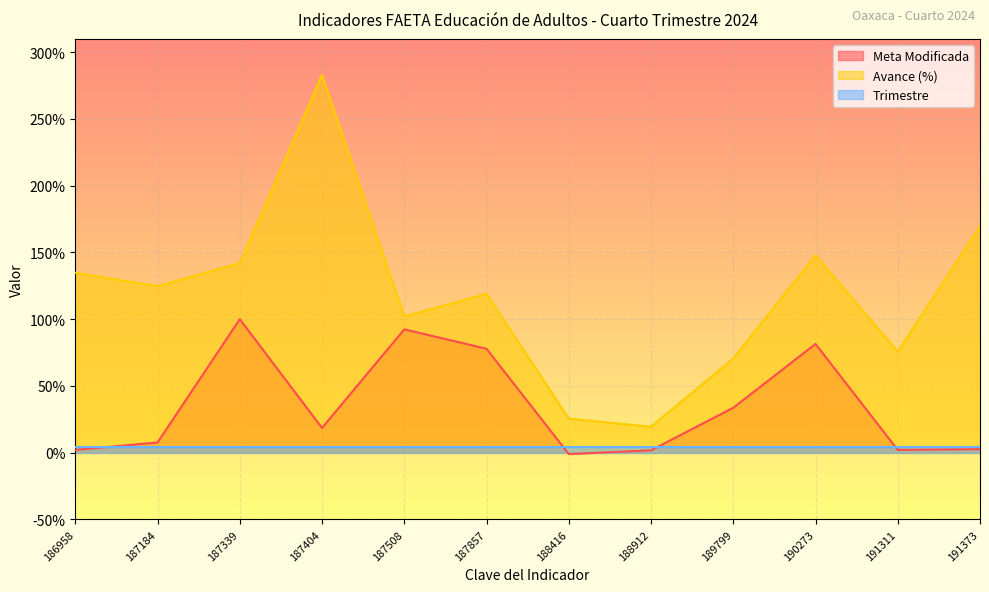

What are all the series names shown in the legend?

Meta Modificada, Avance (%), Trimestre